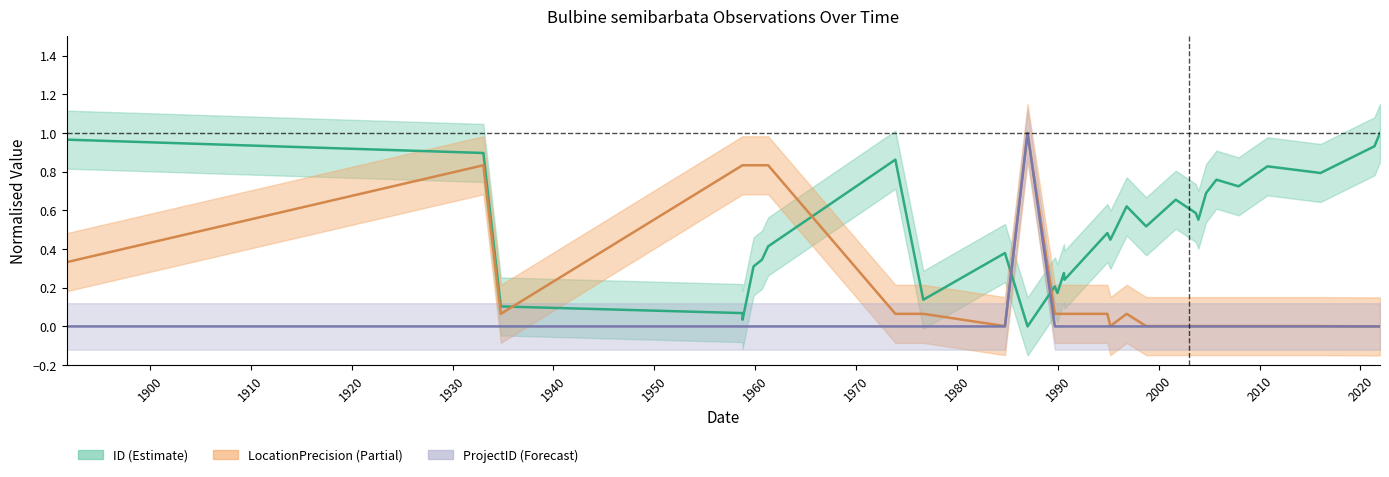

True or false: LocationPrecision (center) and ID (center) intersect in this chart.

True